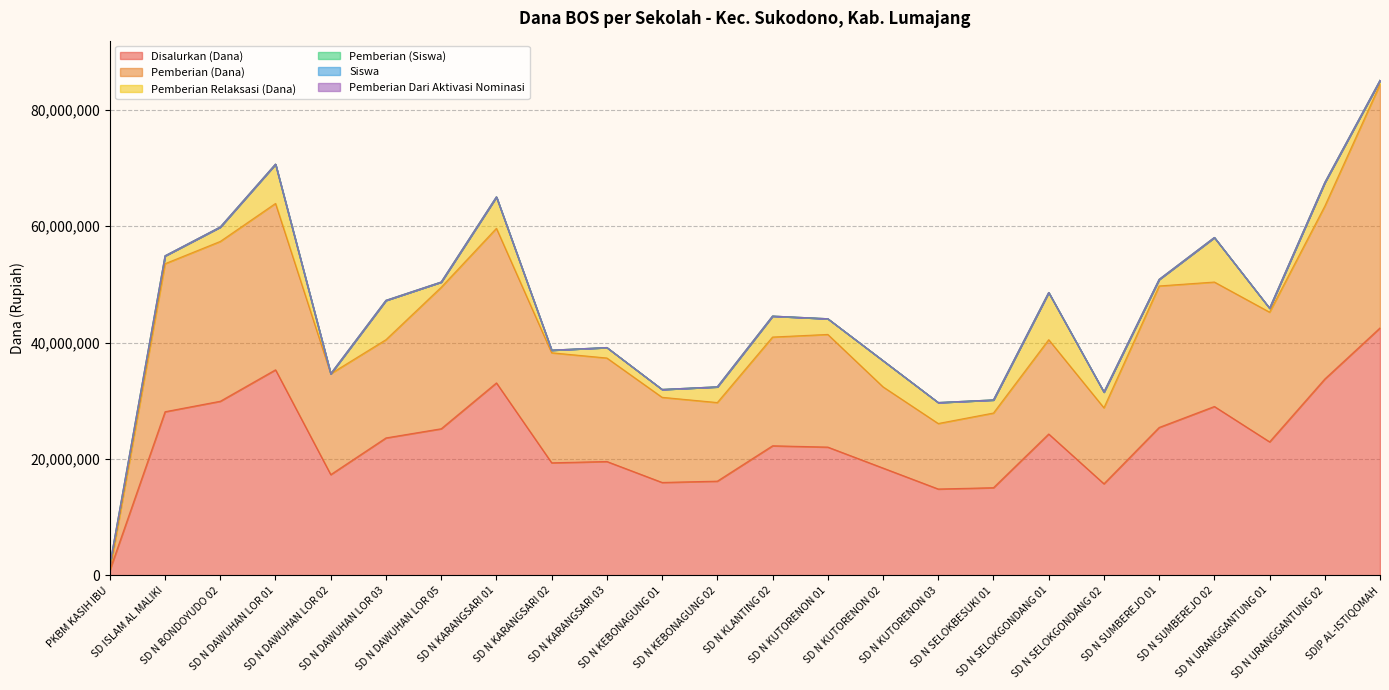

Which category has the highest value across all series?

SDIP AL-ISTIQOMAH